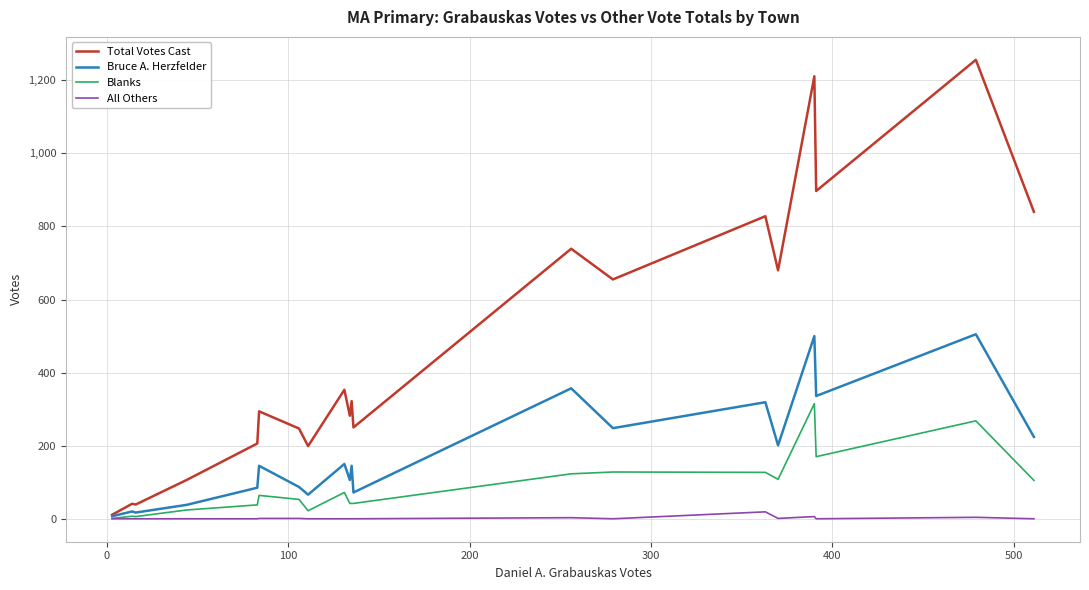

What are all the series names shown in the legend?

Total Votes Cast, Bruce A. Herzfelder, Blanks, All Others